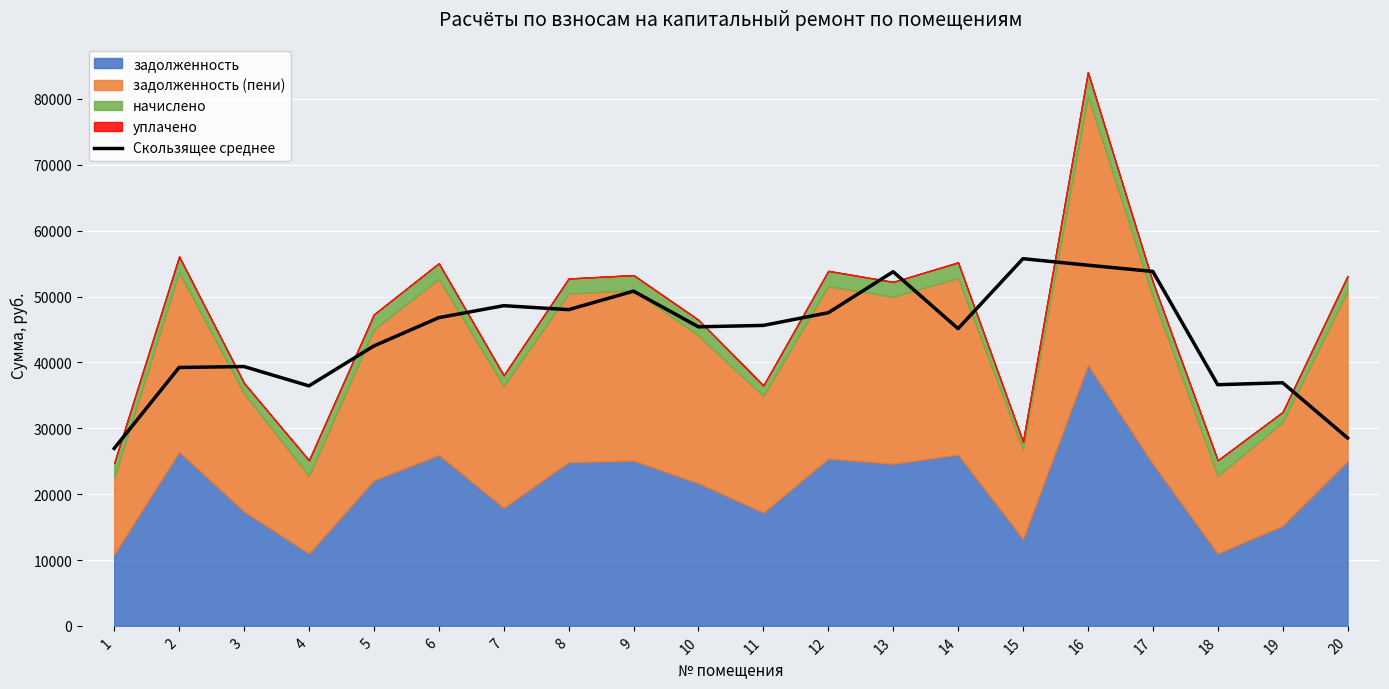

Where does the data first go above 45620?

6